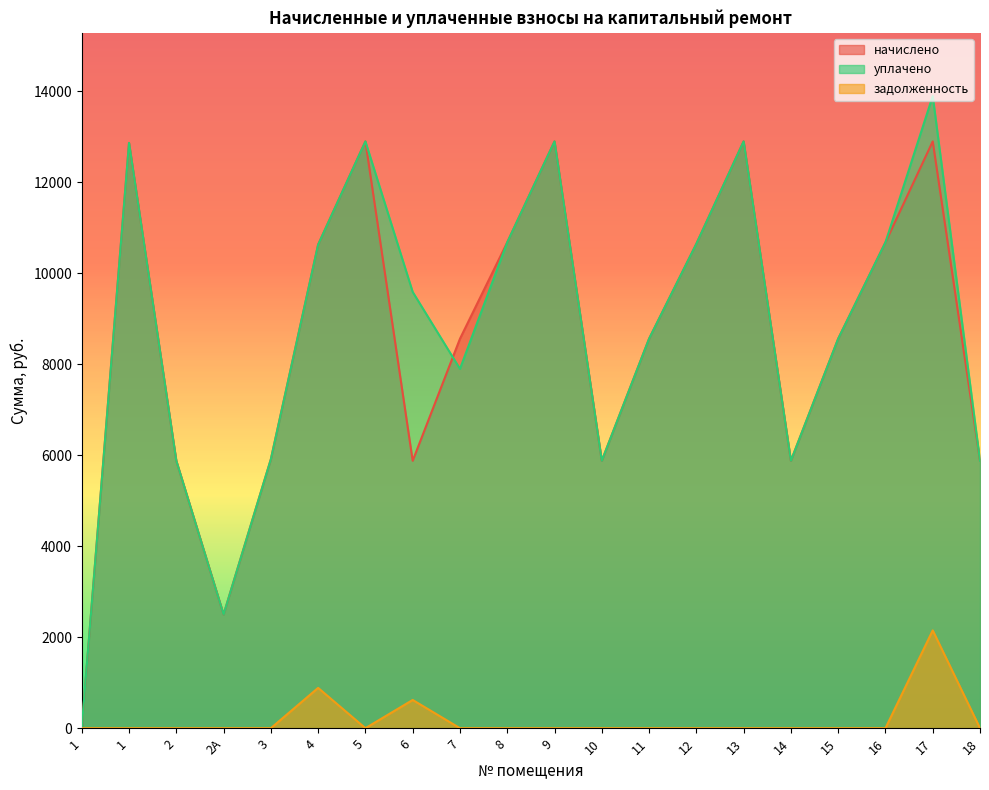

What is the value of the начислено point at the 13th from the left?

8561.6